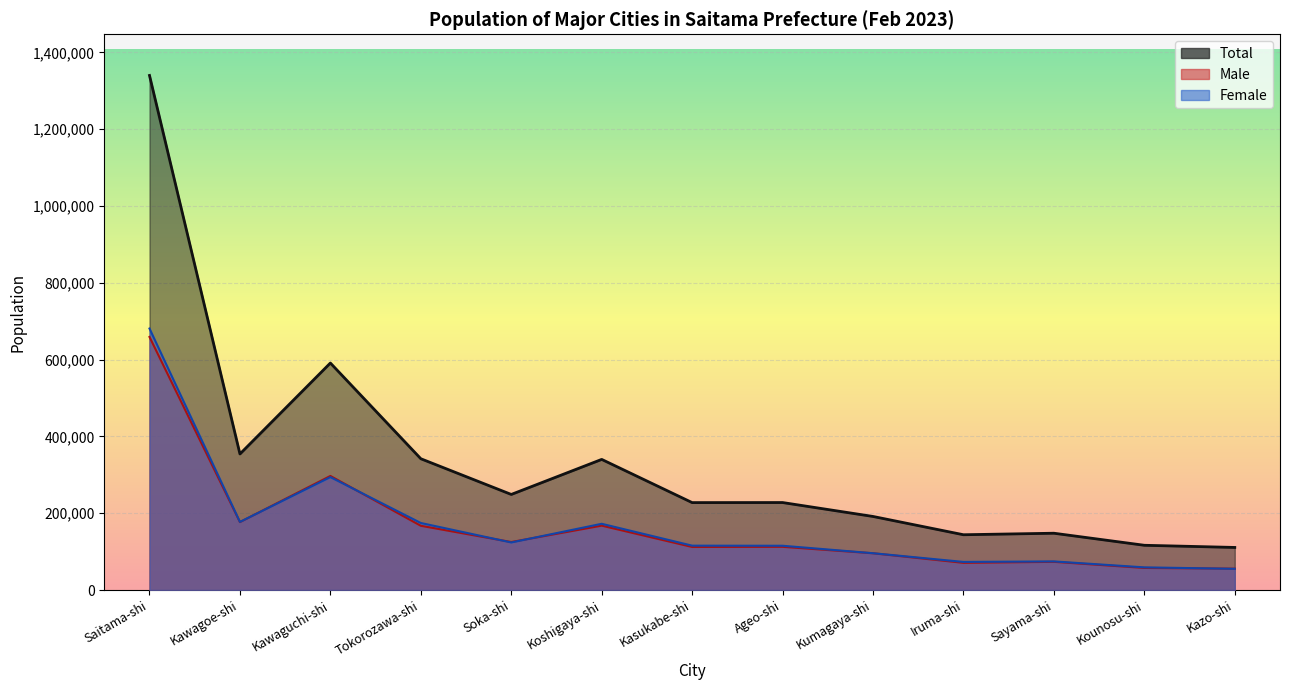

Reading left to right, what are all the values shown in this chart?

Total: 1339972	354283	591160	341879	248908	340158	227670	227826	191576	143968	147916	116533	110895
Male: 659058	176907	297066	167302	125012	167663	112115	112515	95727	70784	73413	57525	55625
Female: 680914	177376	294094	174577	123896	172495	115555	115311	95849	73184	74503	59008	55270